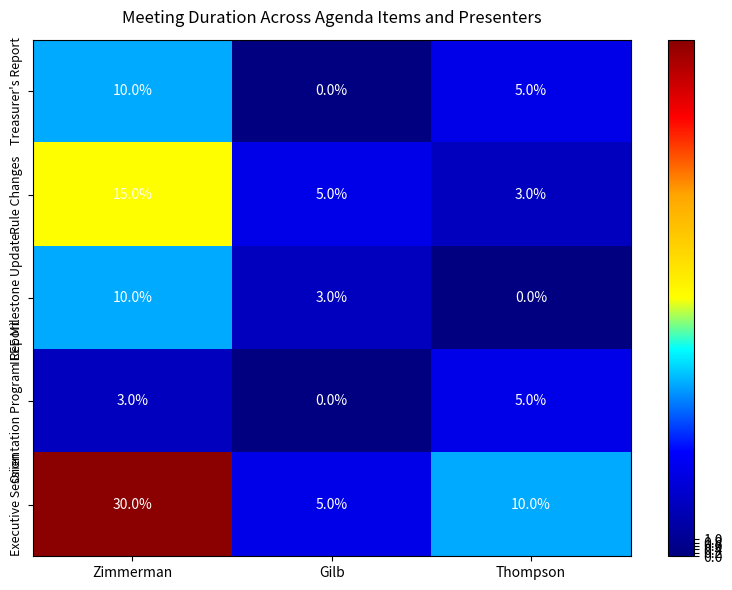

Count the number of data series in this chart.

5